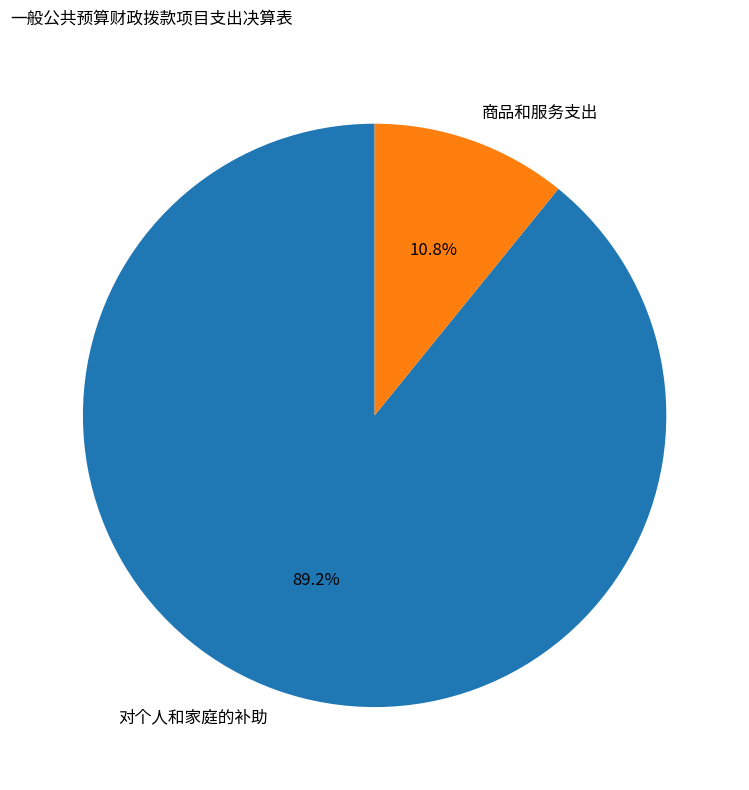

Which slice represents more than half of the pie?

对个人和家庭的补助